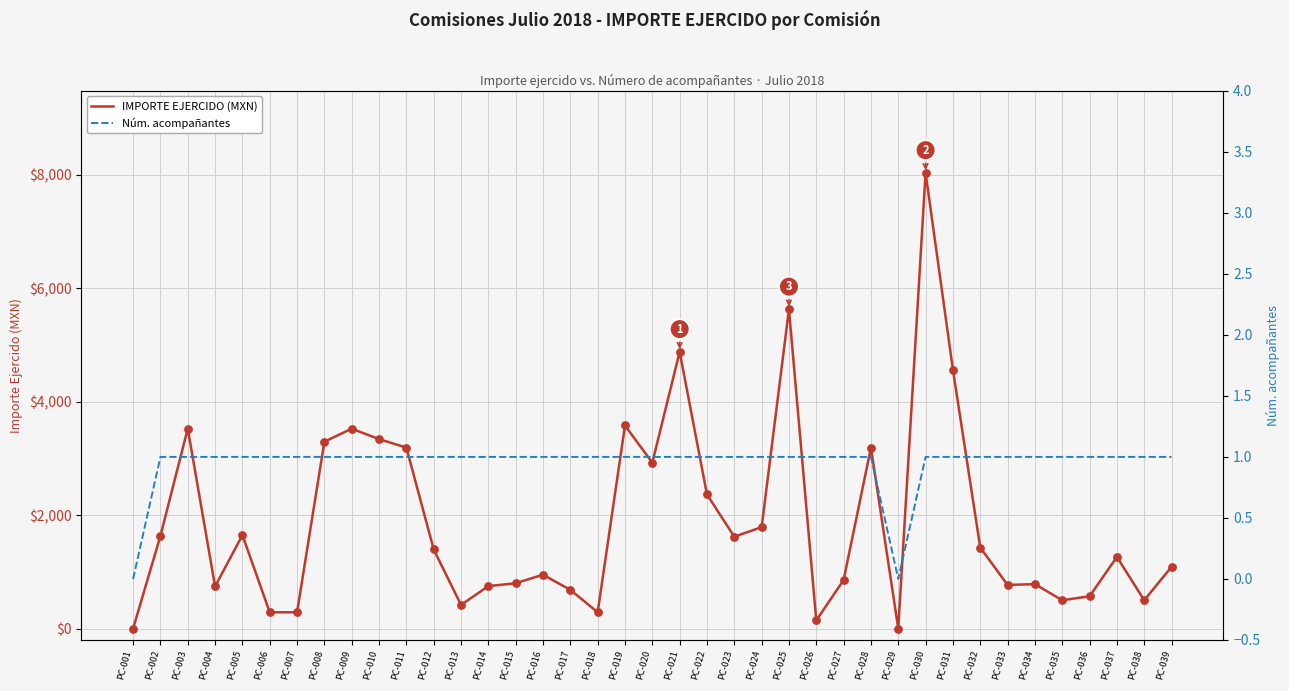

Which series contains the lowest Y value?

IMPORTE EJERCIDO (MXN)